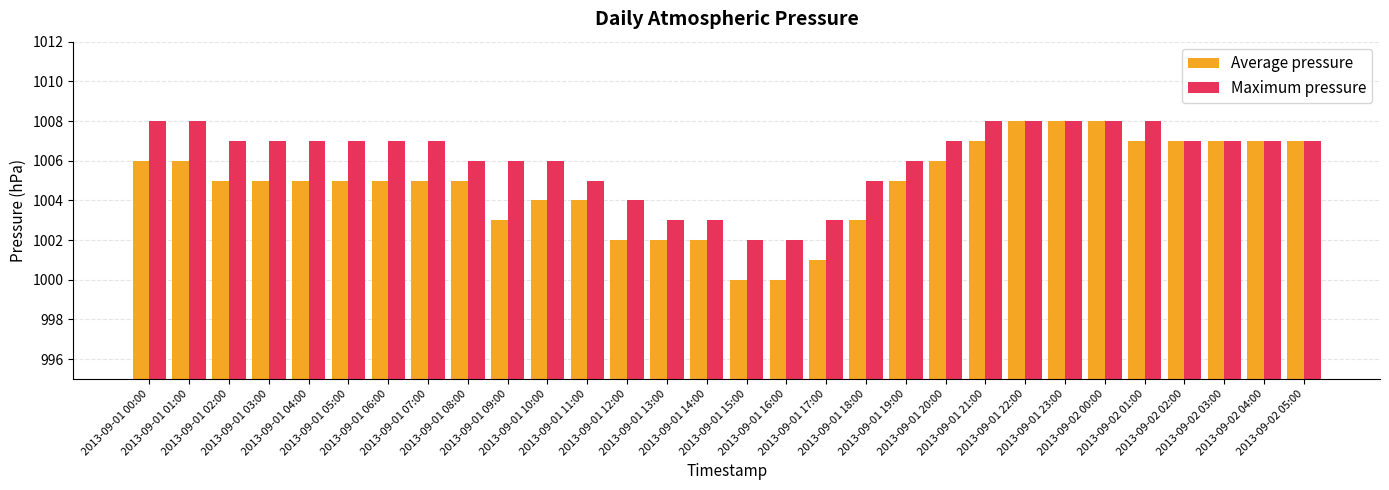

What is the greatest value displayed?

1008